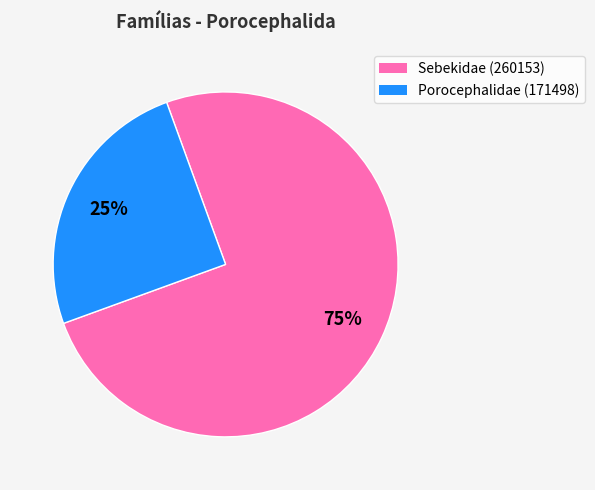

To the nearest percent, what is the average slice percentage?

50%